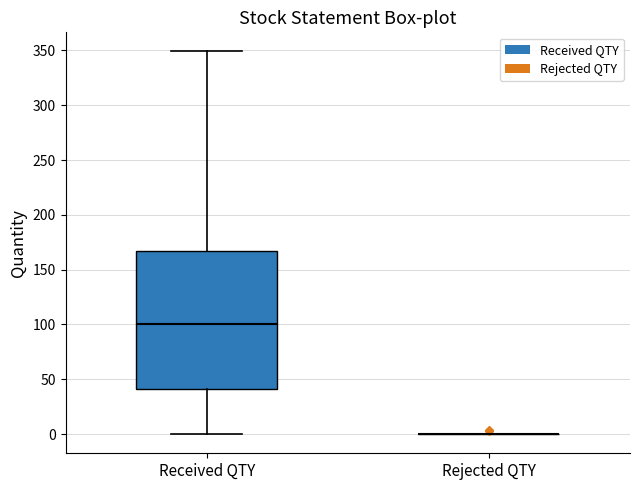

Where does the median line of the box for Received QTY sit on the y-axis? The values are not printed on the chart, so give them approximately, as read against the axis.

100